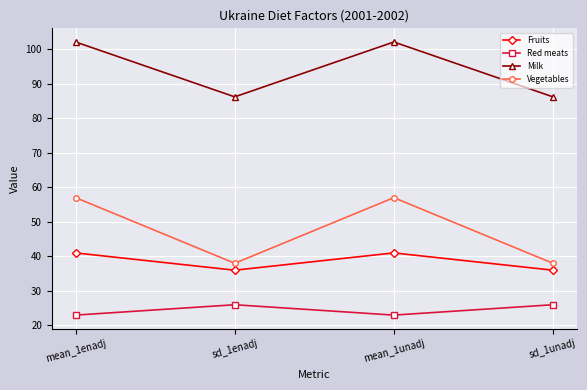

What is the difference between the Vegetables values at mean_1unadj and sd_1enadj?

19.0